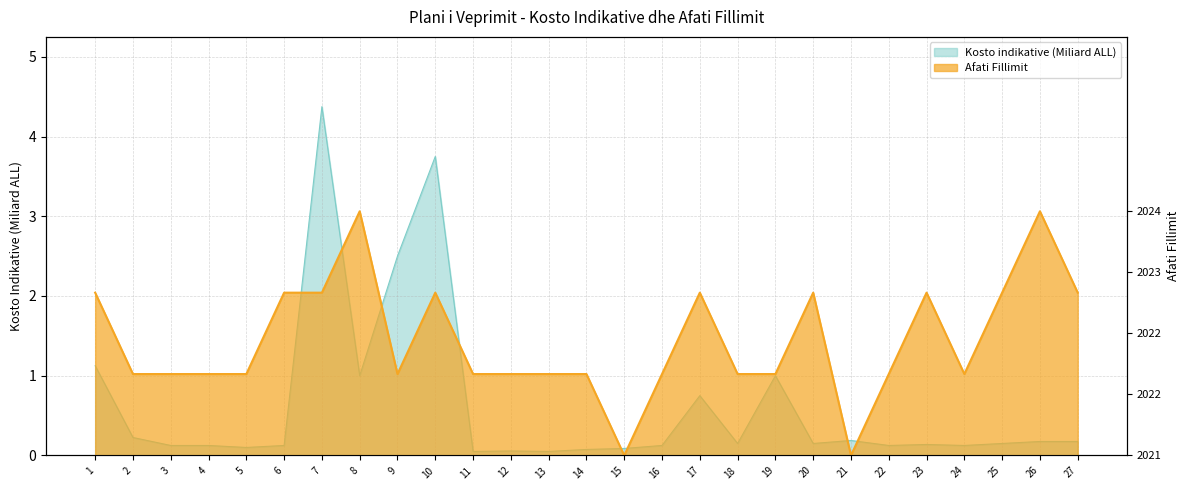

Which series has the widest spread of values?

Kosto indikative (Miliard ALL)